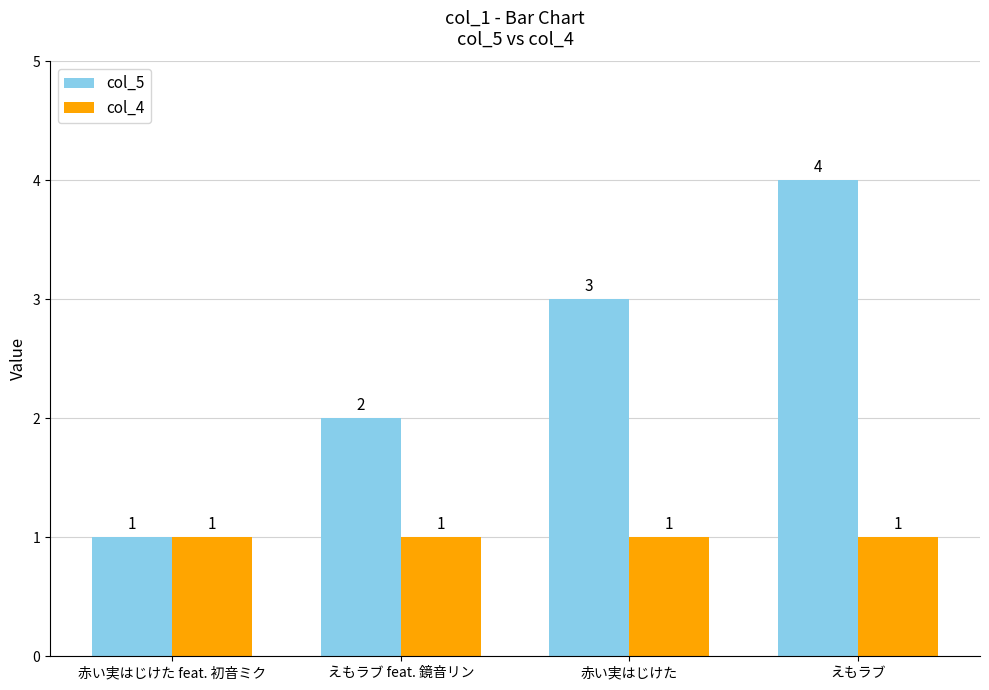

Reading right to left, list all the values displayed in this chart.

col_5: 4	3	2	1
col_4: 1	1	1	1